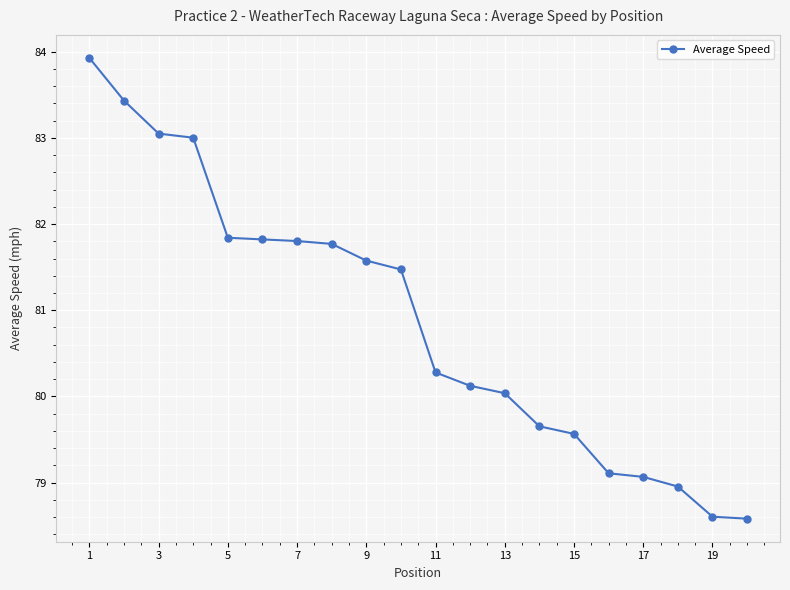

What is the difference between the maximum and second lowest values?

5.3